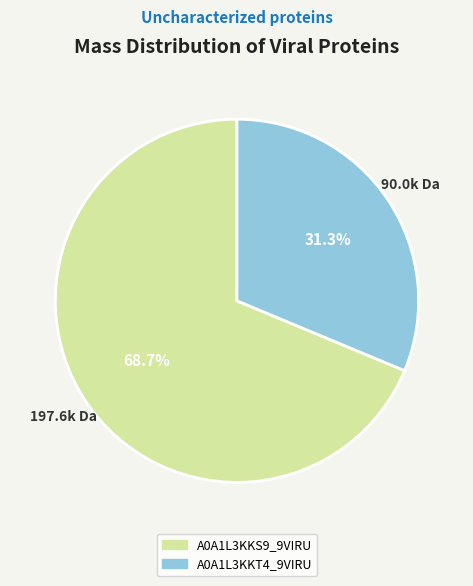

Which slice is the smallest?

A0A1L3KKT4_9VIRU